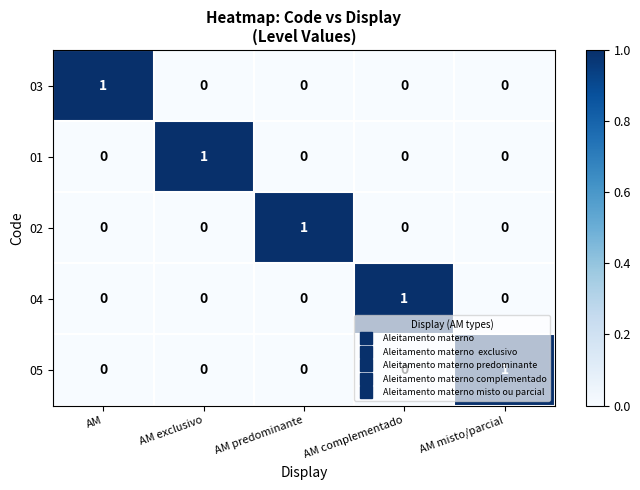

What is the spread (max minus min) of values at AM complementado?

1